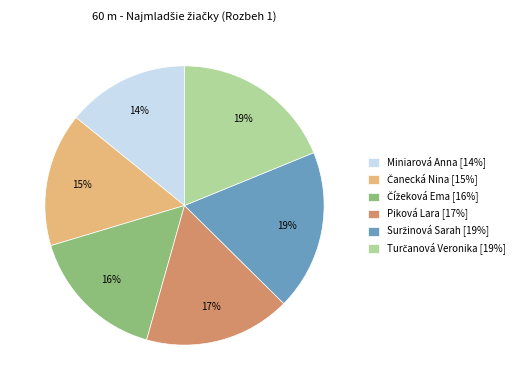

How many segments does this pie chart have?

6